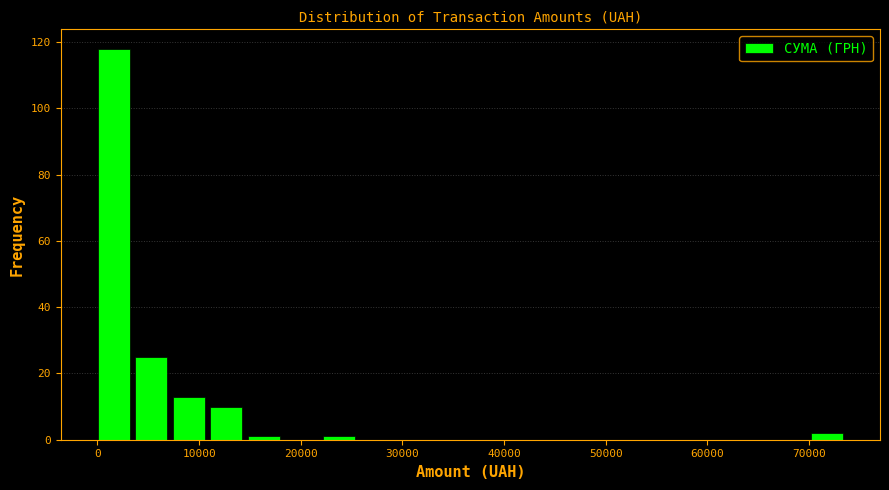

Read against the x-axis, roughly where is the centre of the tallest bar?

2000